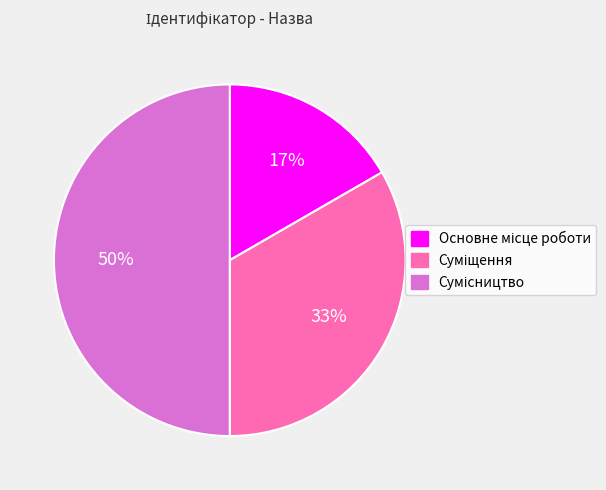

To the nearest percent, what is the average slice percentage?

33%